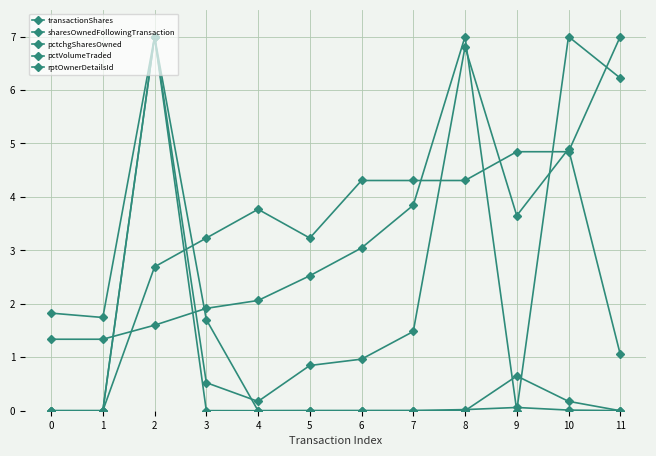

Reading left to right, extract all data points from this chart.

transactionShares: 0=0.0	1=0.0	2=7.0	3=0.5	4=0.2	5=0.8	6=1.0	7=1.5	8=6.8	9=3.7	10=4.9	11=1.1
sharesOwnedFollowingTransaction: 0=1.3	1=1.3	2=1.6	3=1.9	4=2.1	5=2.5	6=3.0	7=3.8	8=7.0	9=0.0	10=7.0	11=6.2
pctchgSharesOwned: 0=0.0	1=0.0	2=7.0	3=0.0	4=0.0	5=0.0	6=0.0	7=0.0	8=0.0	9=0.1	10=0.0	11=0.0
pctVolumeTraded: 0=1.8	1=1.7	2=7.0	3=1.7	4=0.0	5=0.0	6=0.0	7=0.0	8=0.0	9=0.7	10=0.2	11=0.0
rptOwnerDetailsId: 0=0.0	1=0.0	2=2.7	3=3.2	4=3.8	5=3.2	6=4.3	7=4.3	8=4.3	9=4.8	10=4.8	11=7.0